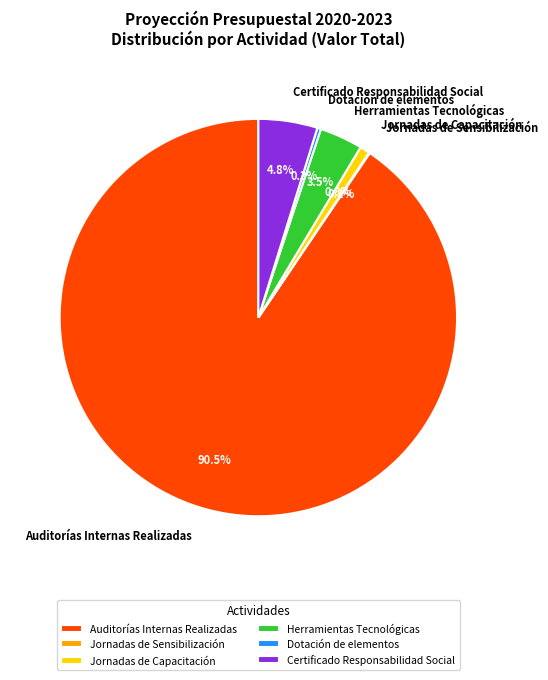

Which category has the biggest portion of the pie?

Auditorías Internas Realizadas